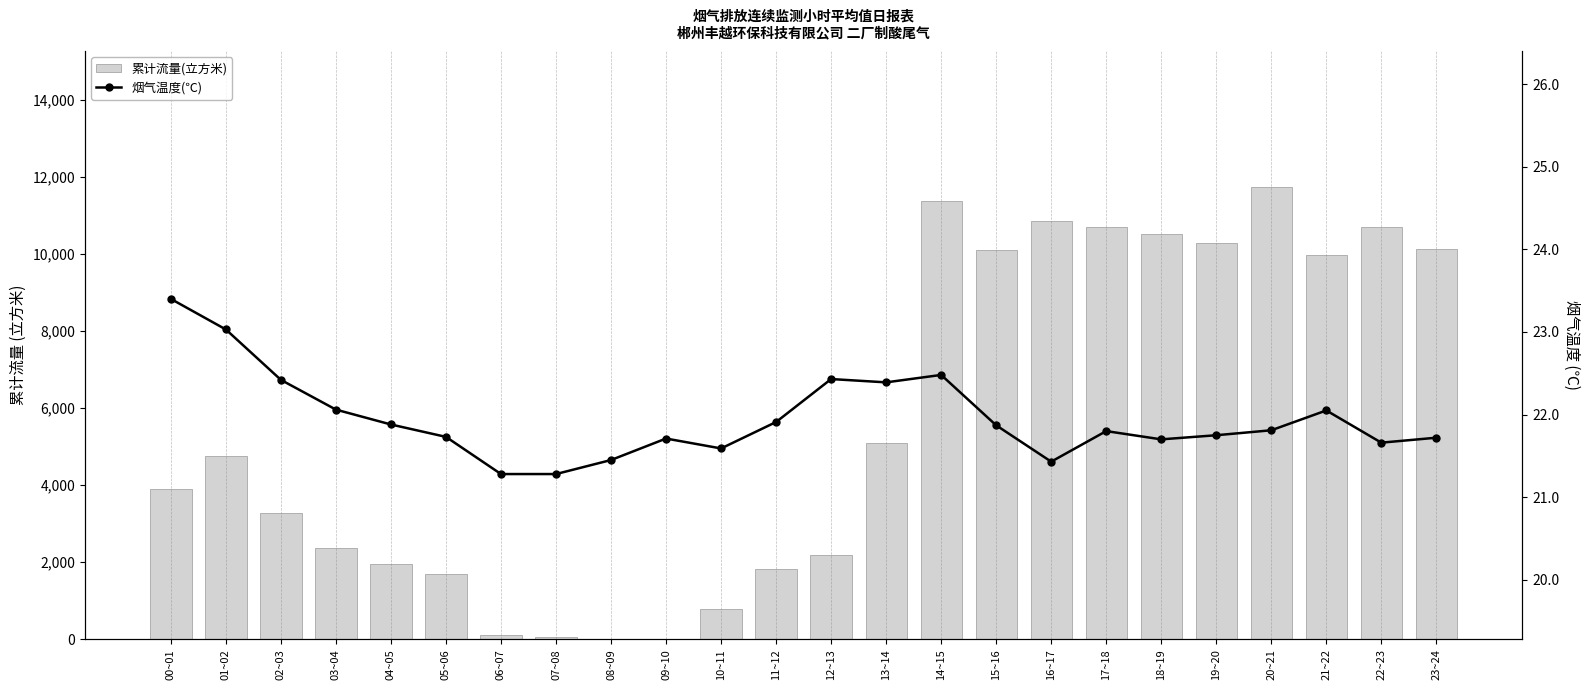

Is the value of 累计流量(立方米) at 18~19 greater than the value of 烟气温度(℃) at 15~16?

Yes